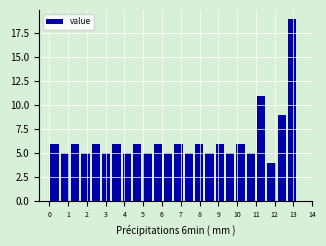

Reading left to right, list every bar in this chart as the range it spans on the x-axis followed by its height. Neither the bar edges nor the heights are printed on the chart, so give them approximately, as read against the axes.

0.00 to 0.55: 6
0.55 to 1.10: 5
1.10 to 1.65: 6
1.65 to 2.20: 5
2.20 to 2.75: 6
2.75 to 3.30: 5
3.30 to 3.85: 6
3.85 to 4.40: 5
4.40 to 4.95: 6
4.95 to 5.50: 5
5.50 to 6.05: 6
6.05 to 6.60: 5
6.60 to 7.15: 6
7.15 to 7.70: 5
7.70 to 8.25: 6
8.25 to 8.80: 5
8.80 to 9.35: 6
9.35 to 9.90: 5
9.90 to 10.45: 6
10.45 to 11.00: 5
11.00 to 11.55: 11
11.55 to 12.10: 4
12.10 to 12.65: 9
12.65 to 13.20: 19